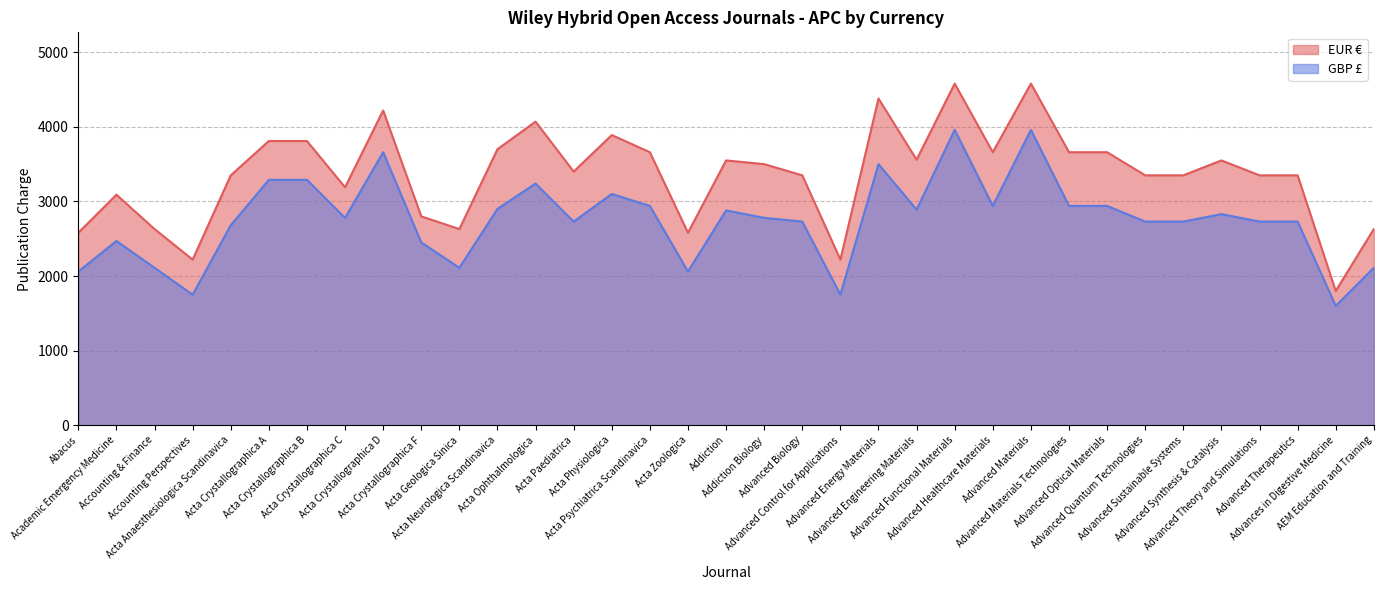

Is it true that EUR € equals 3350 at Advanced Therapeutics?

True